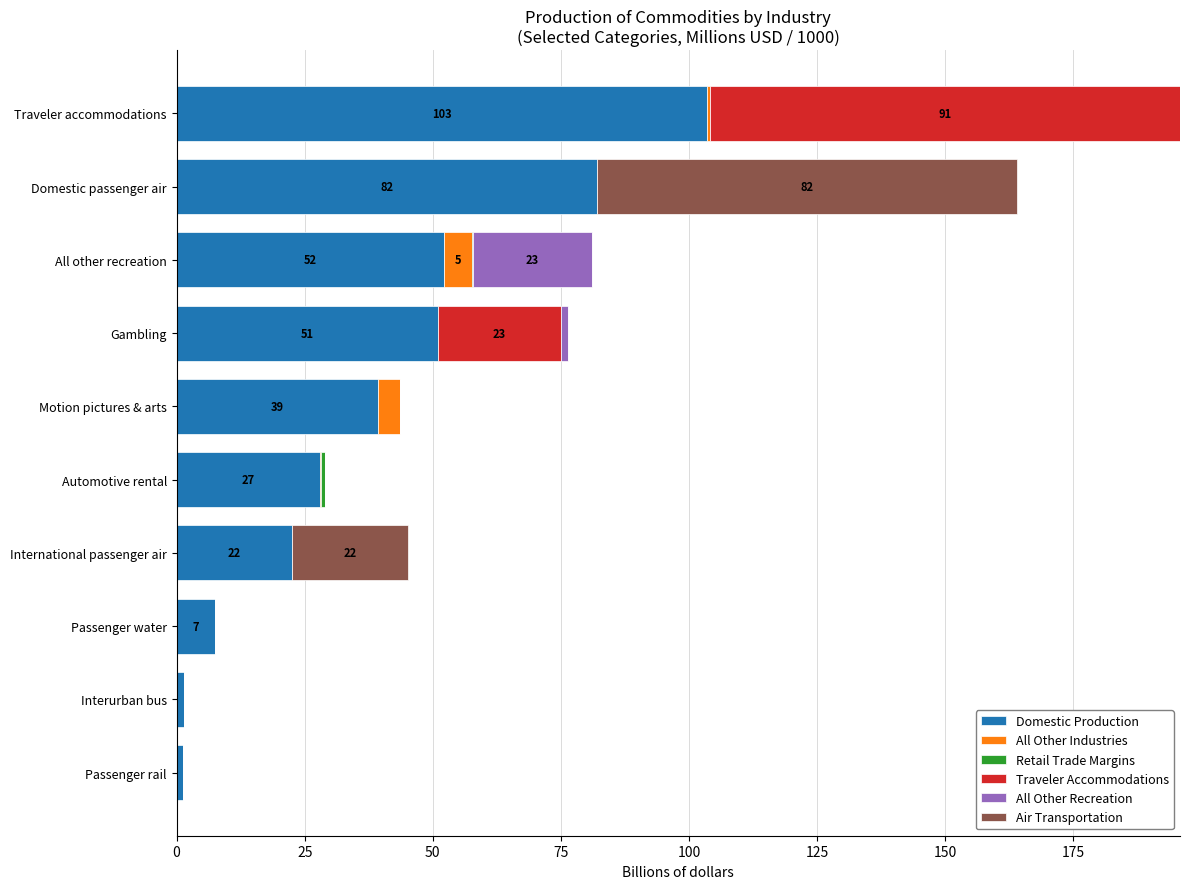

What is the highest value of the Domestic Production series?

103.5